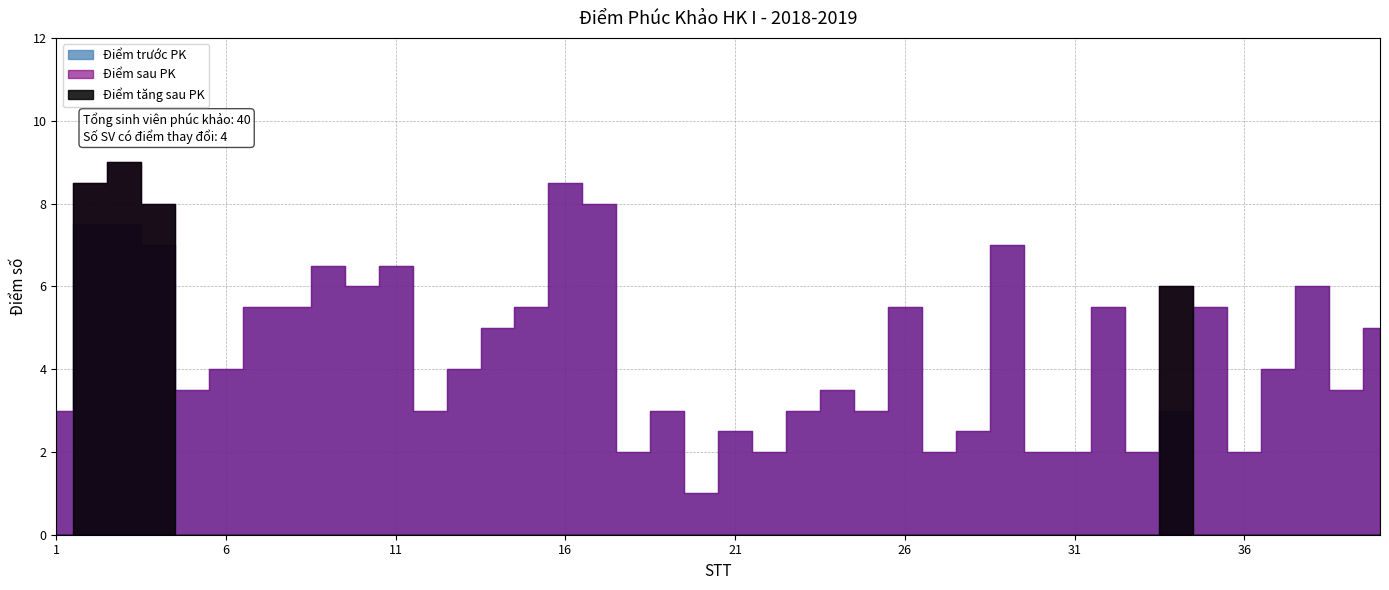

Reading left to right, extract all data points from this chart.

Điểm trước PK: 3.0	7.5	7.5	7.0	3.5	4.0	5.5	5.5	6.5	6.0	6.5	3.0	4.0	5.0	5.5	8.5	8.0	2.0	3.0	1.0	2.5	2.0	3.0	3.5	3.0	5.5	2.0	2.5	7.0	2.0	2.0	5.5	2.0	3.0	5.5	2.0	4.0	6.0	3.5	5.0
Điểm sau PK: 3.0	8.5	9.0	8.0	3.5	4.0	5.5	5.5	6.5	6.0	6.5	3.0	4.0	5.0	5.5	8.5	8.0	2.0	3.0	1.0	2.5	2.0	3.0	3.5	3.0	5.5	2.0	2.5	7.0	2.0	2.0	5.5	2.0	6.0	5.5	2.0	4.0	6.0	3.5	5.0